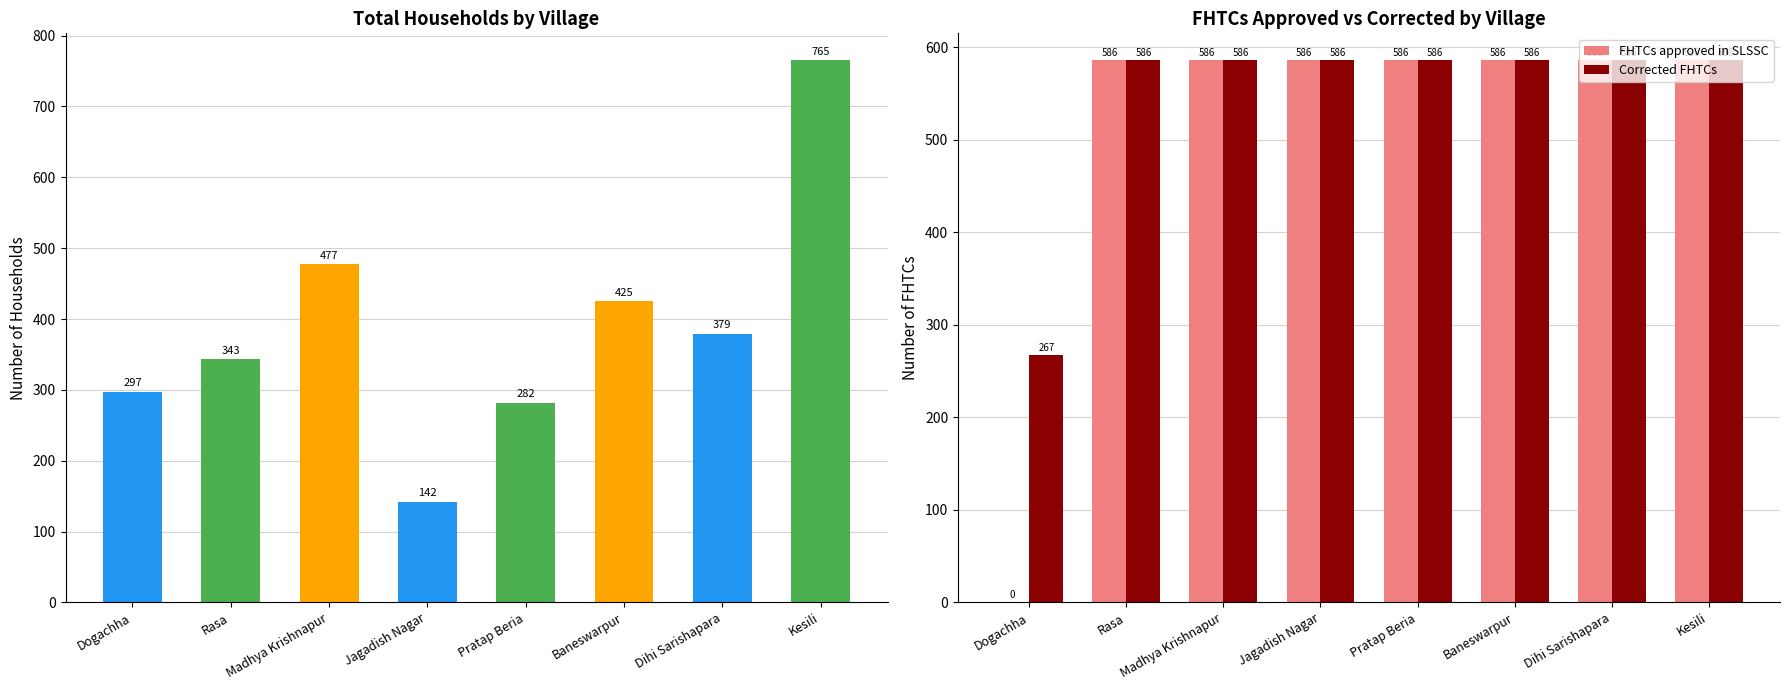

At which label is FHTCs approved in SLSSC closest to 293?

Dogachha